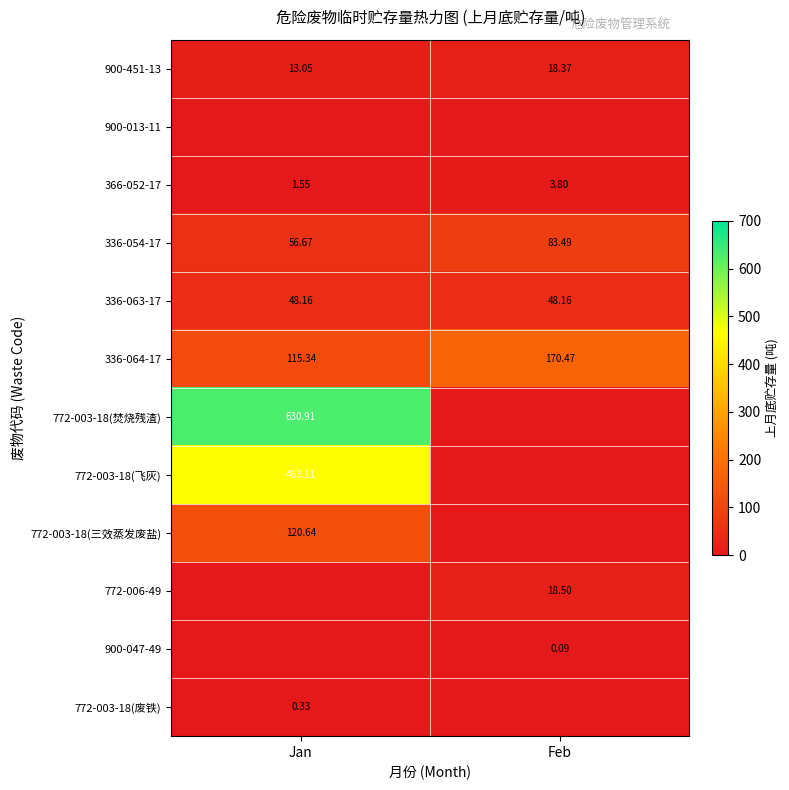

Which category has the lowest value in the 900-451-13 series?

Jan